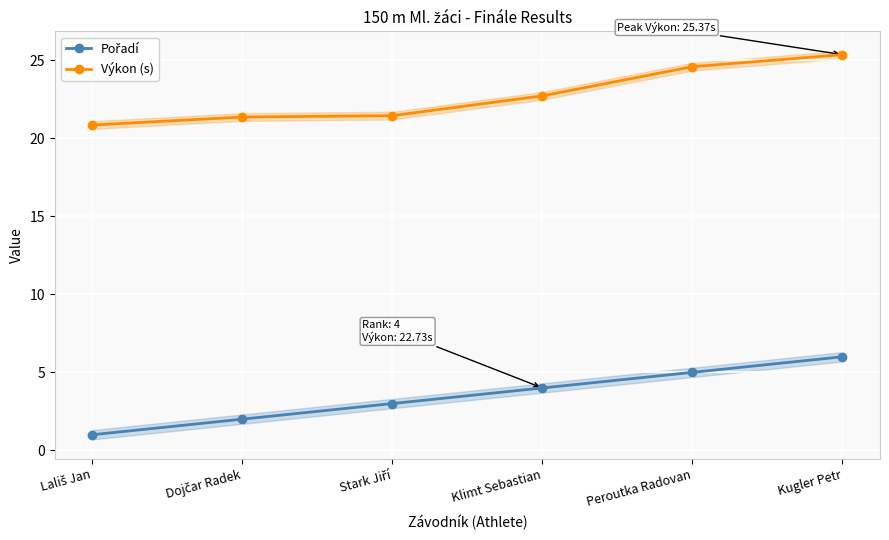

Rank the series by their maximum value, from highest to lowest.

Výkon (s), Pořadí